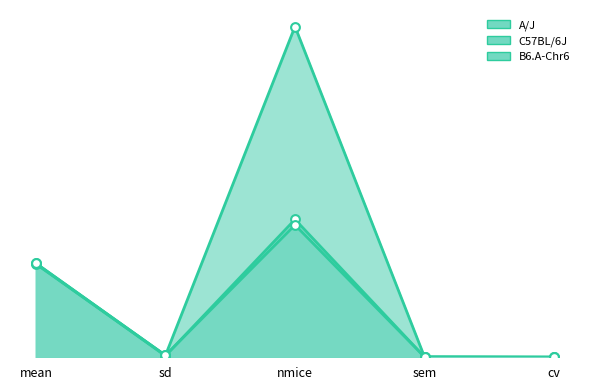

Which series reaches the minimum Y coordinate?

A/J line